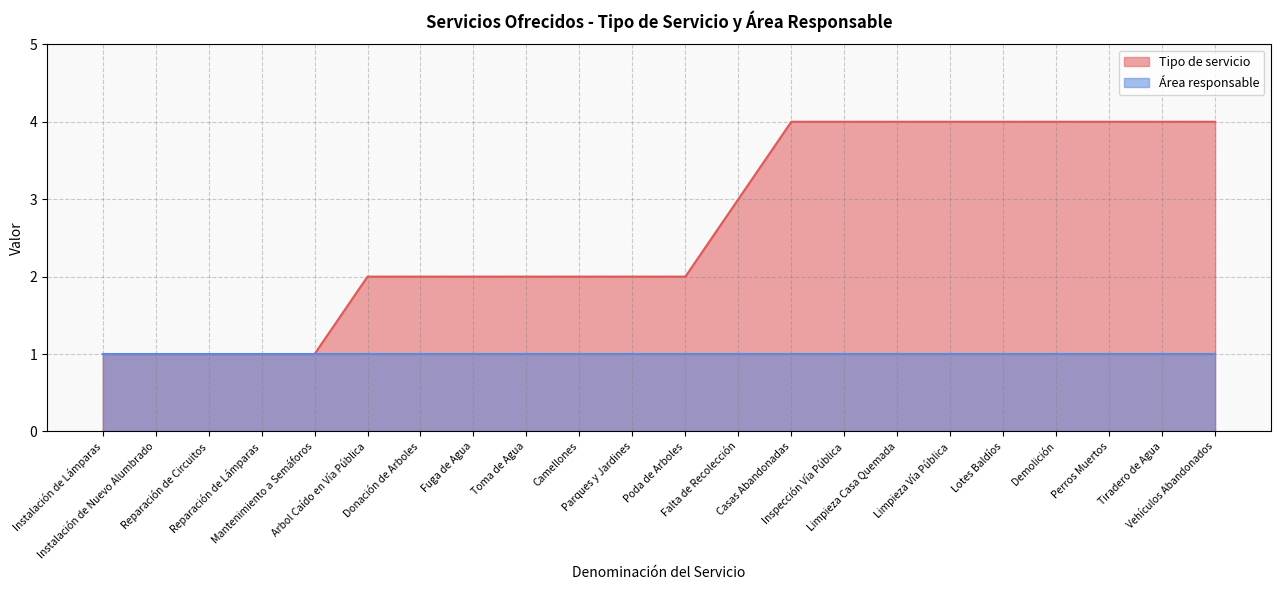

List the labels in order of value, smallest first.

Instalación de Lámparas, Instalación de Nuevo Alumbrado, Reparación de Circuitos, Reparación de Lámparas, Mantenimiento a Semáforos, Arbol Caído en Vía Pública, Donación de Arboles, Fuga de Agua, Toma de Agua, Camellones, Parques y Jardines, Poda de Arboles, Falta de Recolección, Casas Abandonadas, Inspección Vía Pública, Limpieza Casa Quemada, Limpieza Vía Pública, Lotes Baldíos, Demolición, Perros Muertos, Tiradero de Agua, Vehículos Abandonados